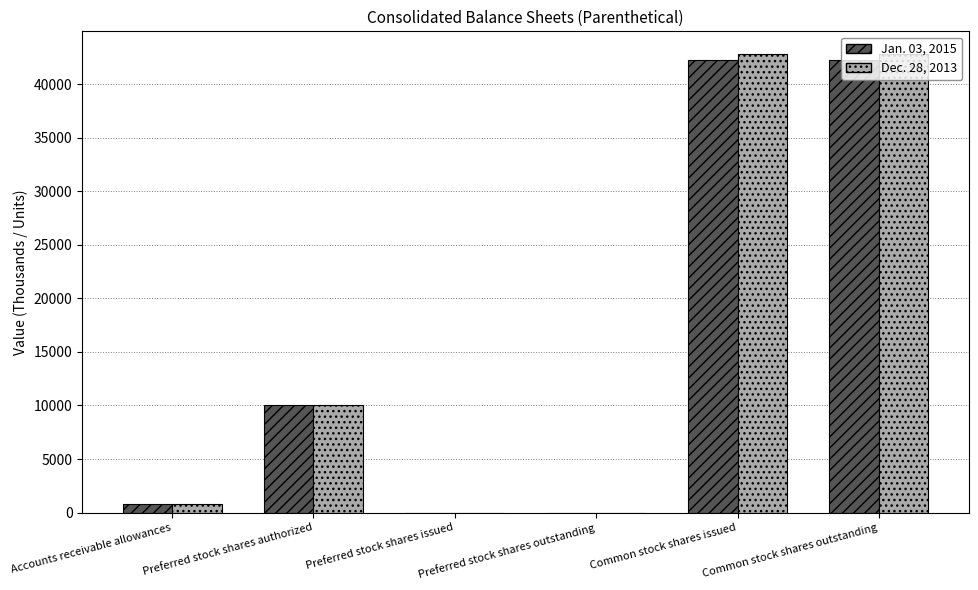

True or false: Jan. 03, 2015 has a value of 0 at Preferred stock shares issued.

True